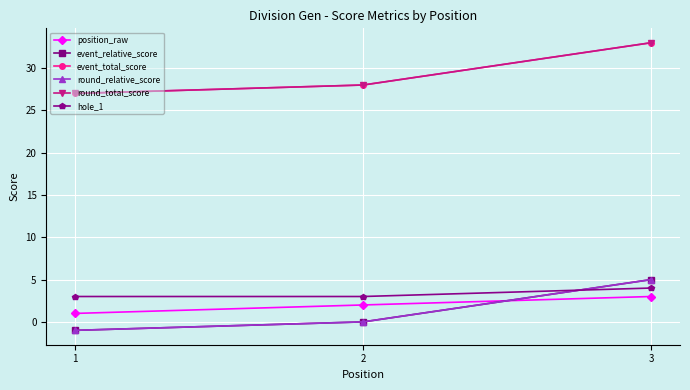

Does the chart have visible grid lines?

Yes